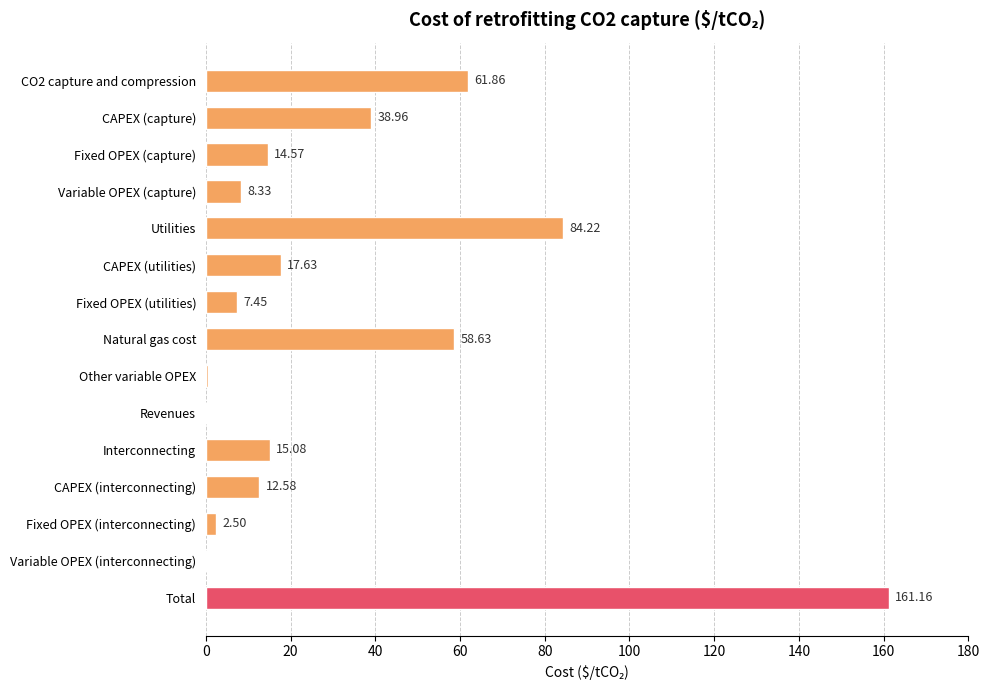

Where is the data nearest to the value 80?

Utilities